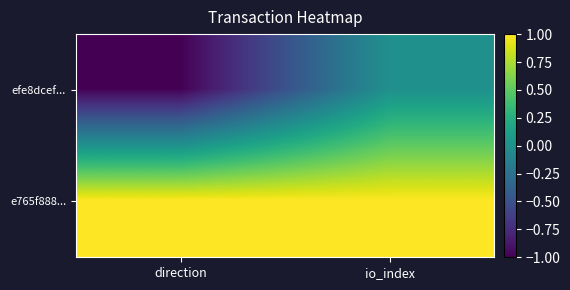

Count the number of categories in the chart.

2